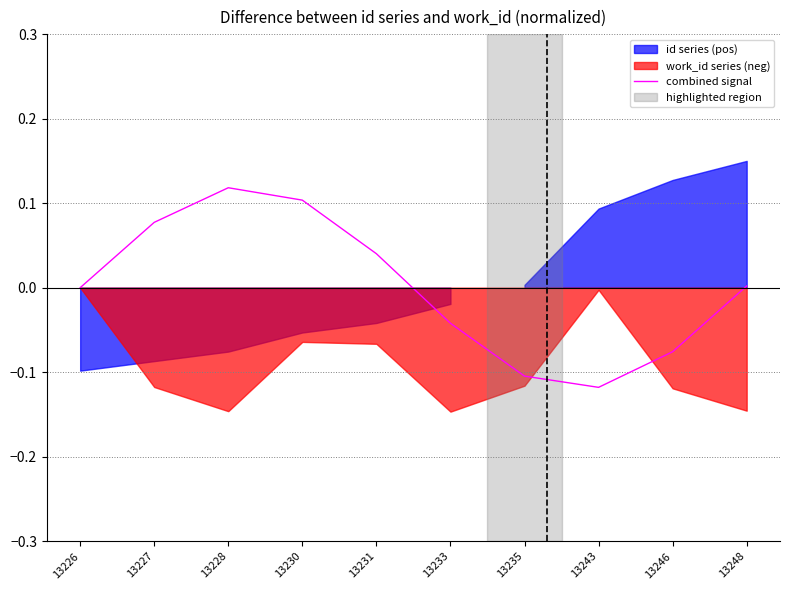

Is it true that the value at 13228 is 0.1?

True